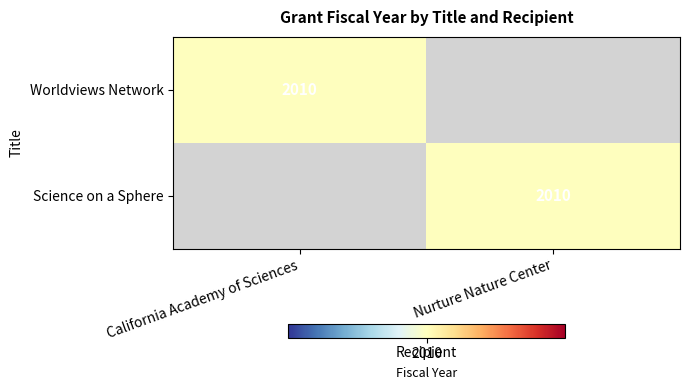

What is the maximum value shown in the chart?

2010